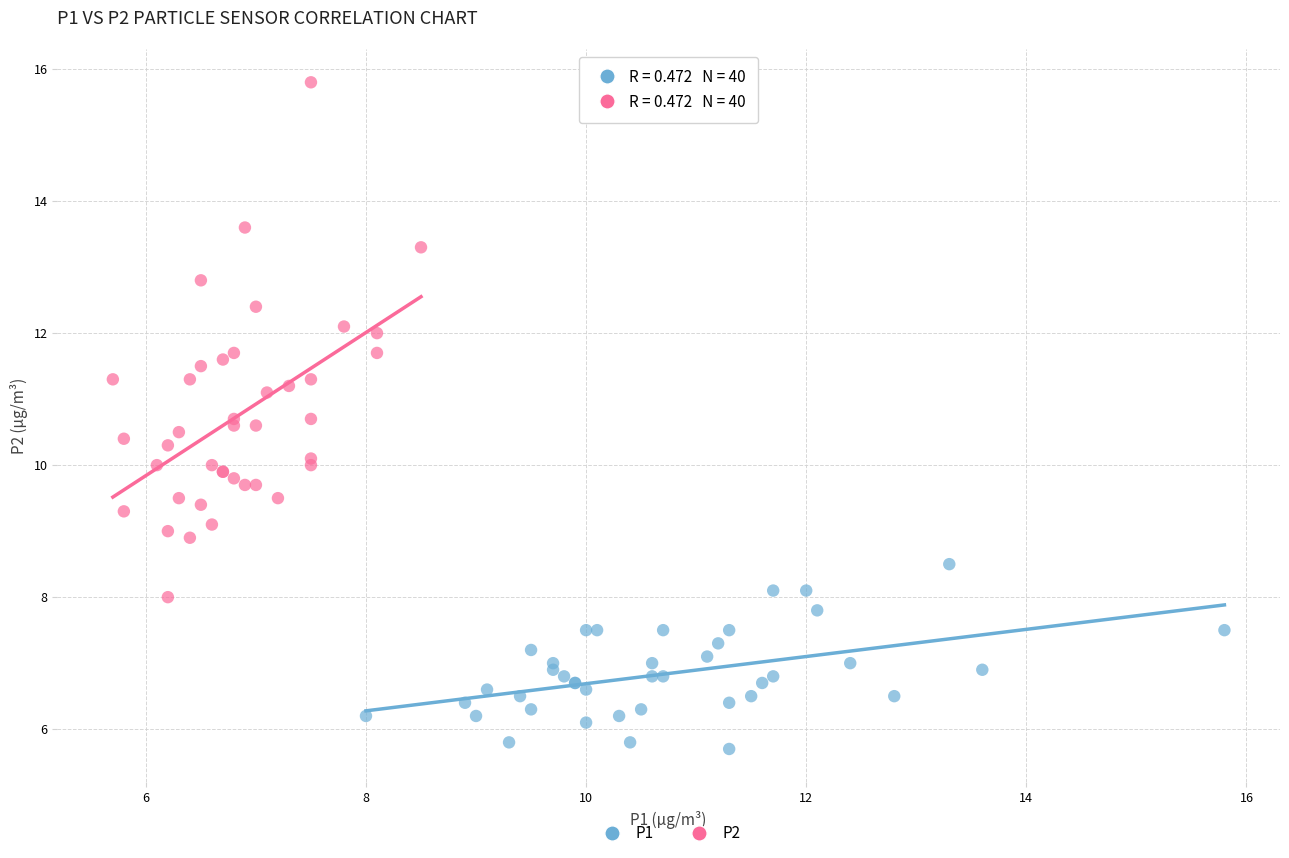

Which series contains the lowest Y value?

P1